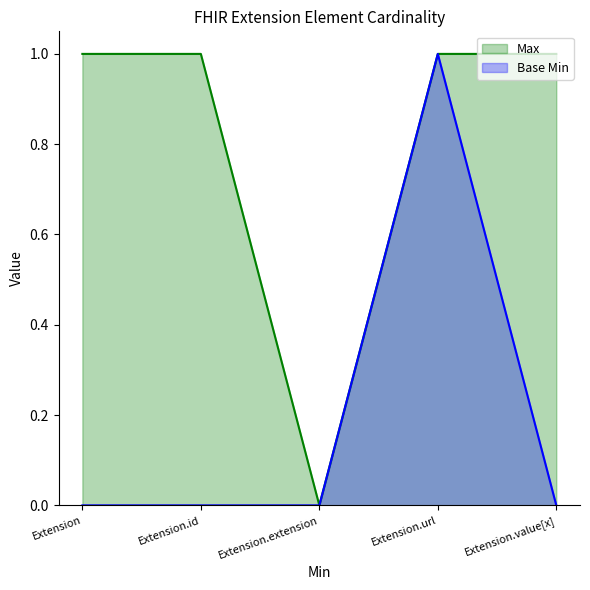

What are all the series names shown in the legend?

Max, Base Min